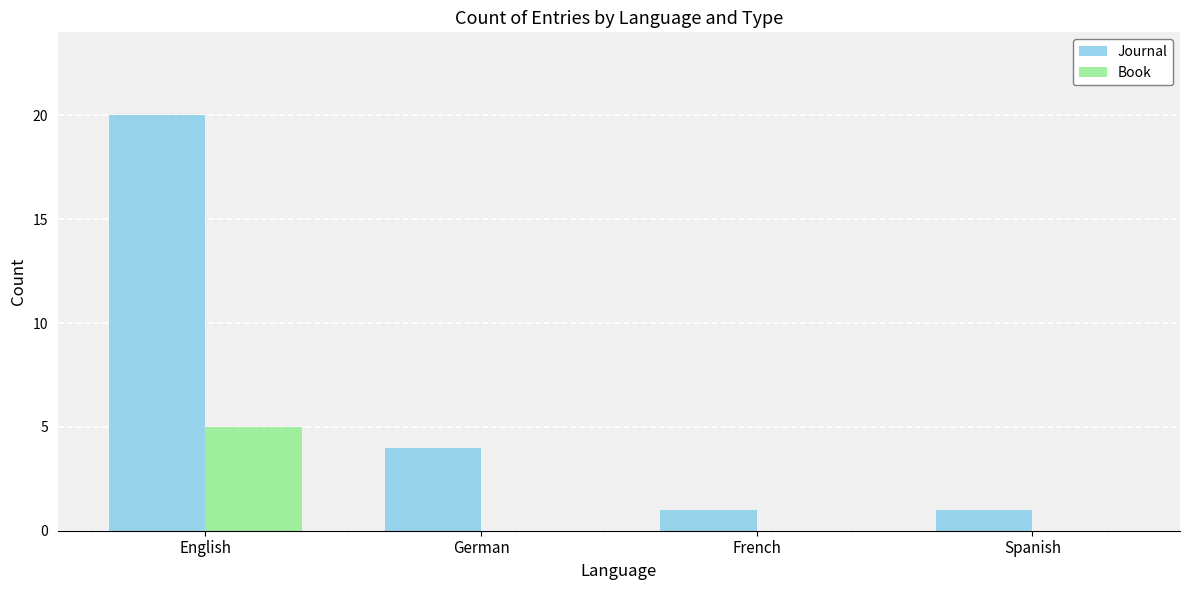

Which series changed the most between English and Spanish?

Journal